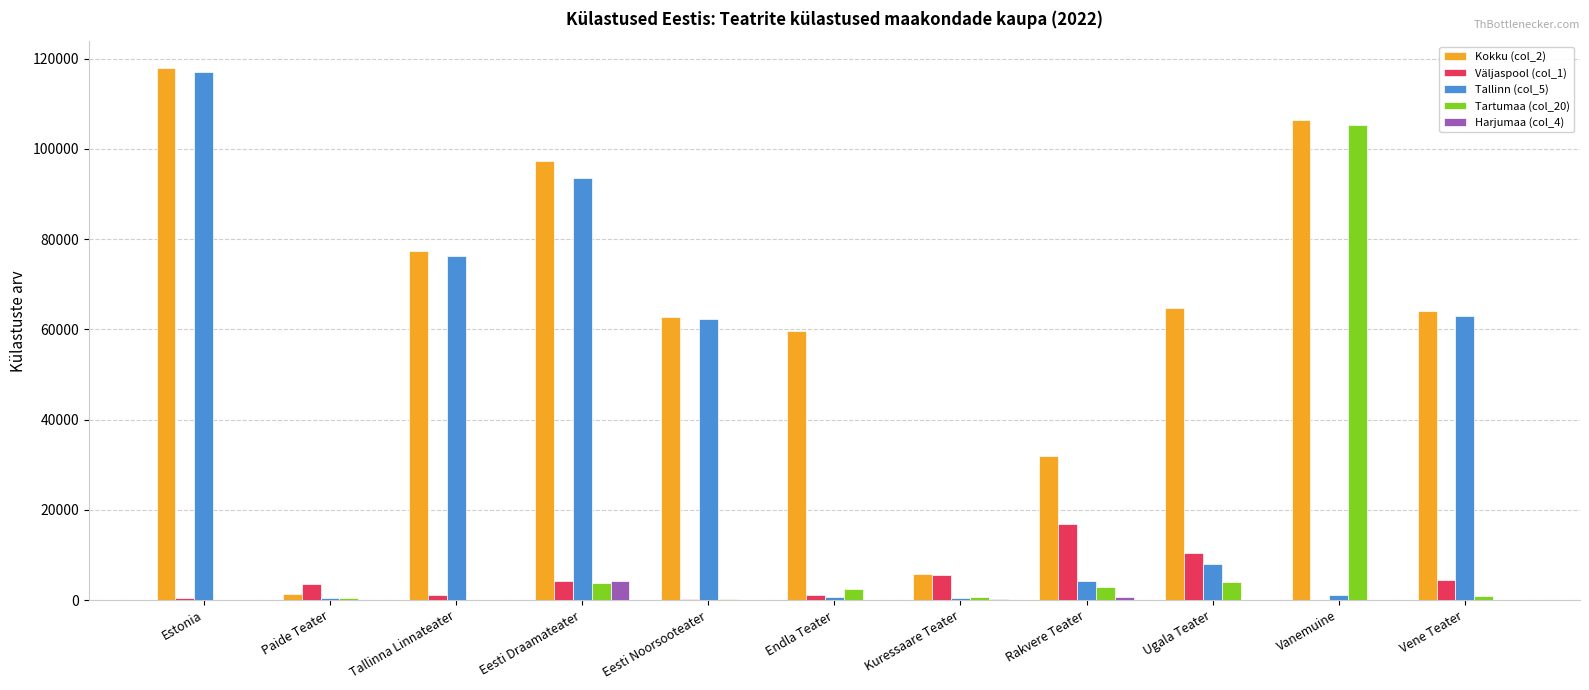

True or false: Tallinn (col_5) has a value of 23898 at Vene Teater.

False